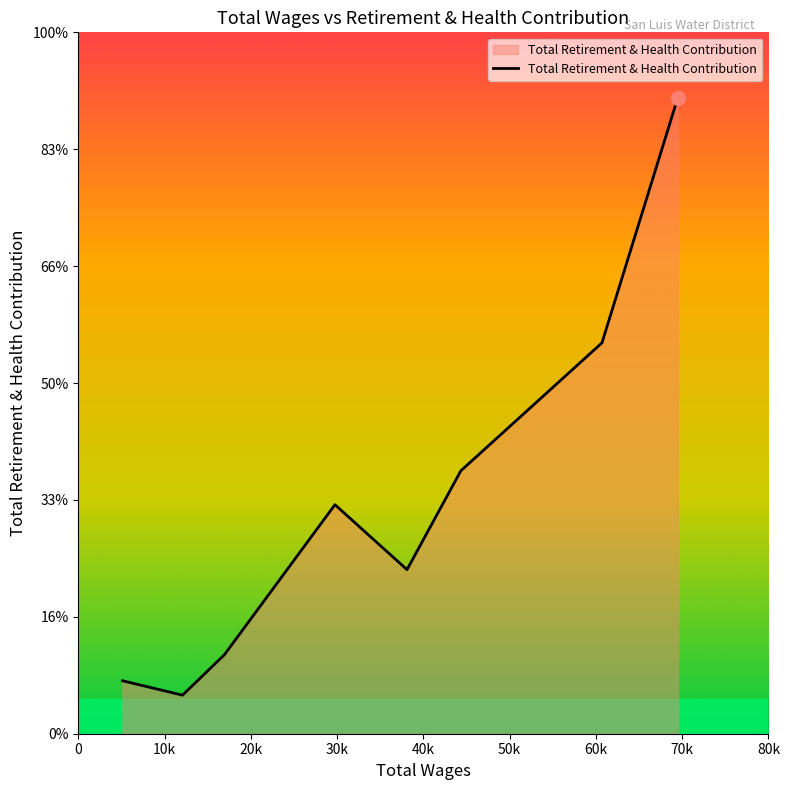

Where does the data first go above 9796?

69486.0